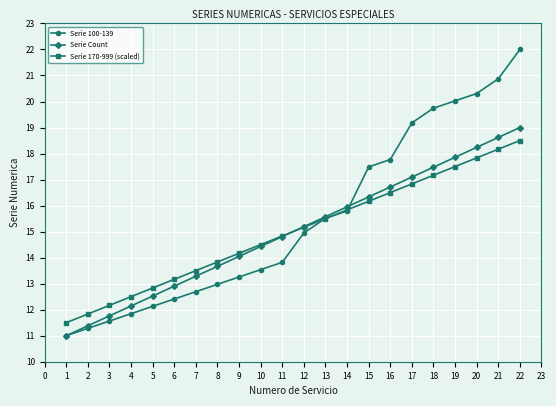

What is the maximum value shown in the chart?

22.0